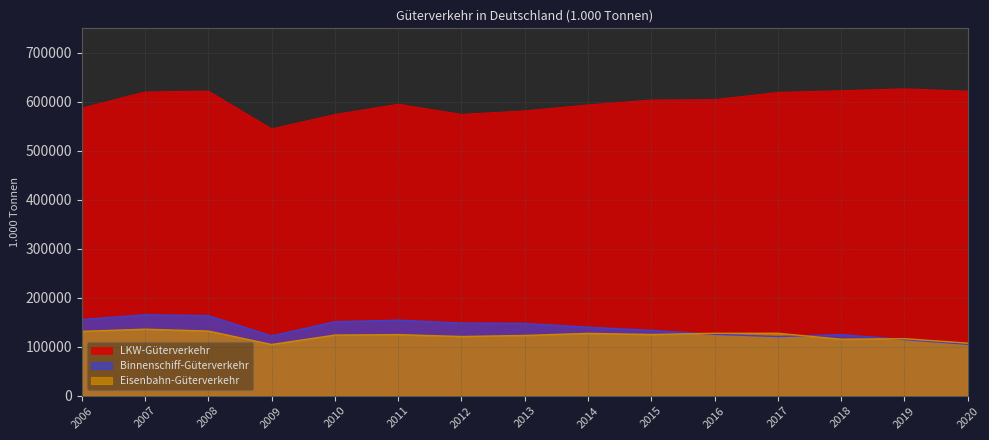

What is the value of the LKW-Güterverkehr point at the 1st from the left?

587151.7